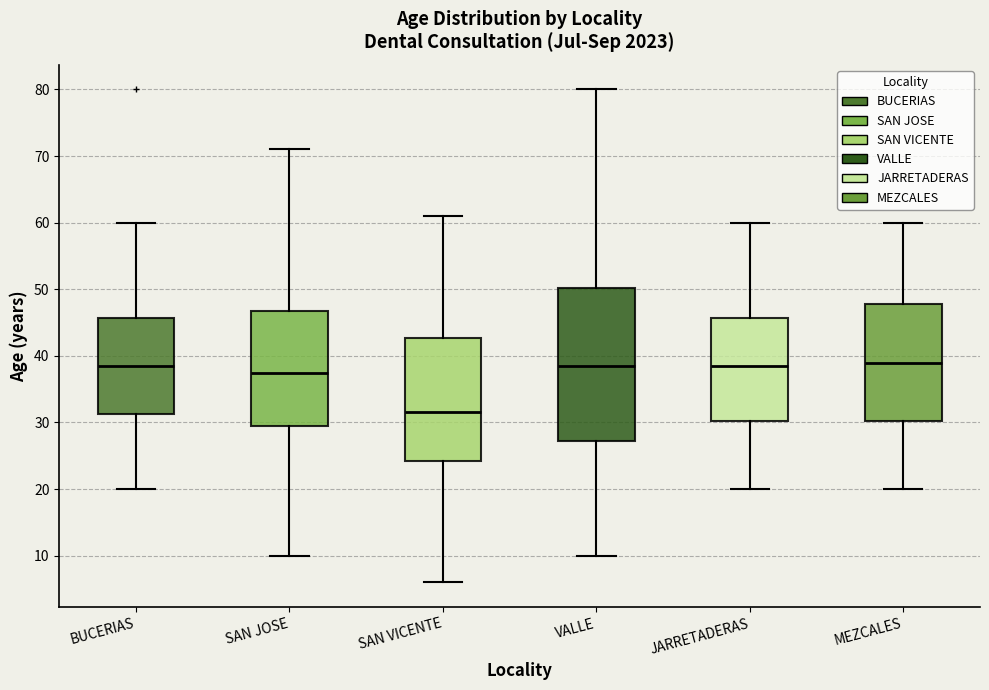

Reading left to right, transcribe this box plot: for each box, give where its median line is, the range the box spans, and where its two whiskers end, as read against the y-axis. The values are not printed on the chart, so give them approximately, as read against the axis.

BUCERIAS: median 39, box 31 to 46, whiskers 20 to 60
SAN JOSE: median 38, box 30 to 47, whiskers 10 to 71
SAN VICENTE: median 32, box 24 to 43, whiskers 6 to 61
VALLE: median 39, box 27 to 50, whiskers 10 to 80
JARRETADERAS: median 39, box 30 to 46, whiskers 20 to 60
MEZCALES: median 39, box 30 to 48, whiskers 20 to 60